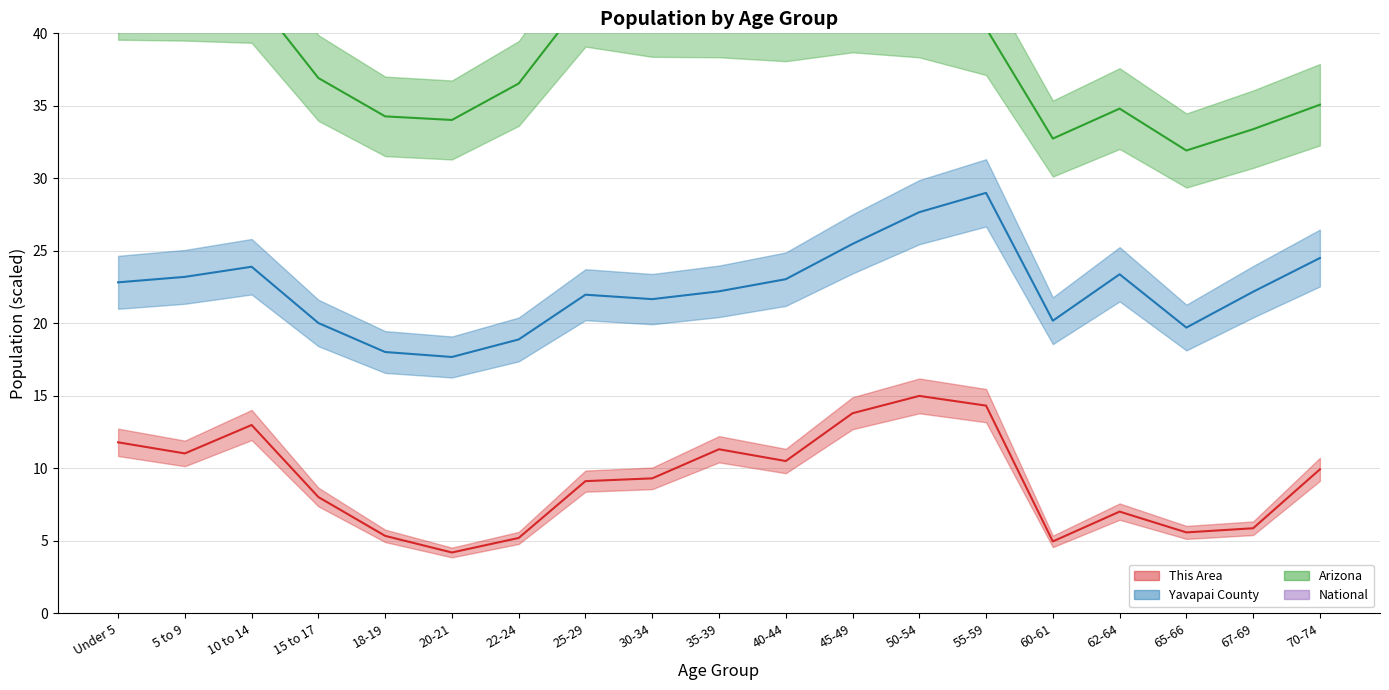

True or false: This Area and Yavapai County cross at least once.

False